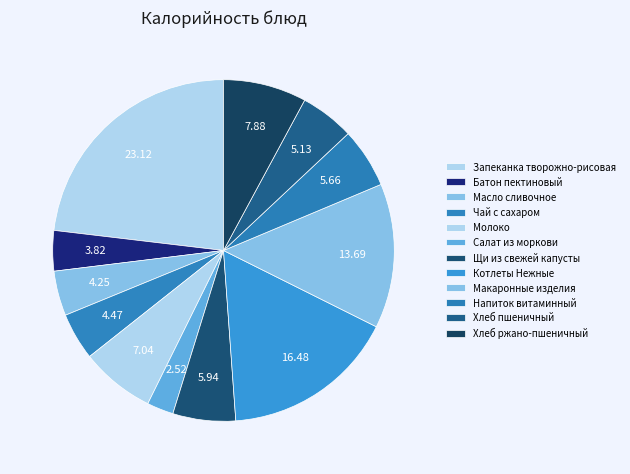

Which category has the biggest portion of the pie?

Запеканка творожно-рисовая